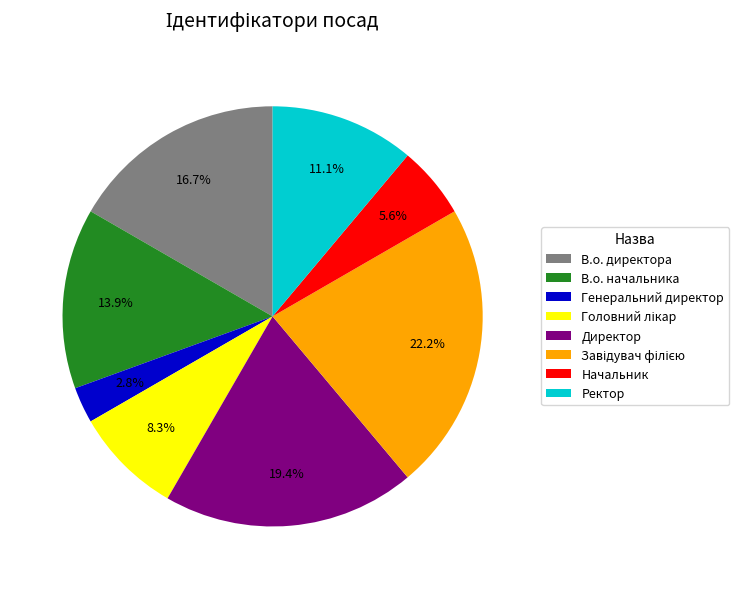

The В.о. начальника slice represents 1% of the pie. True or false?

False